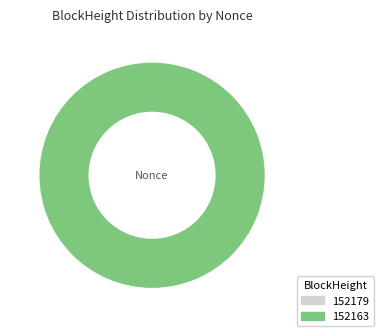

Is 152179 the majority of the pie?

No